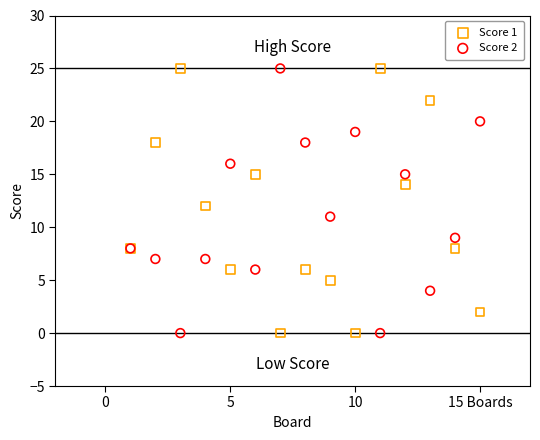

What are all the series names shown in the legend?

Score 1, Score 2